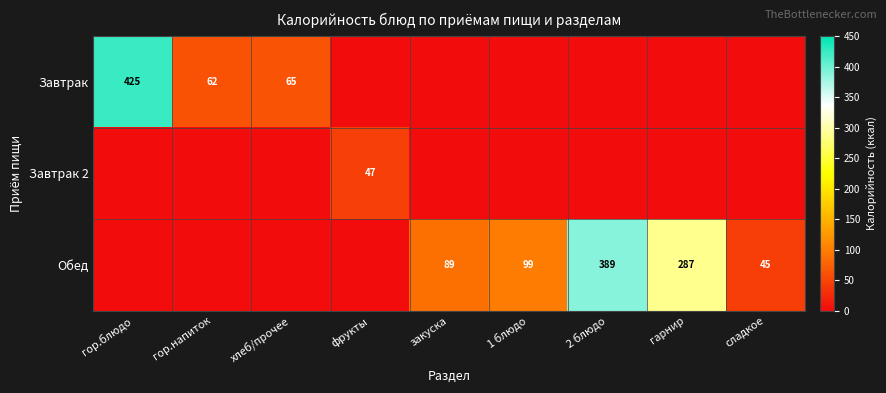

The value of Обед at гарнир is 103. True or false?

False